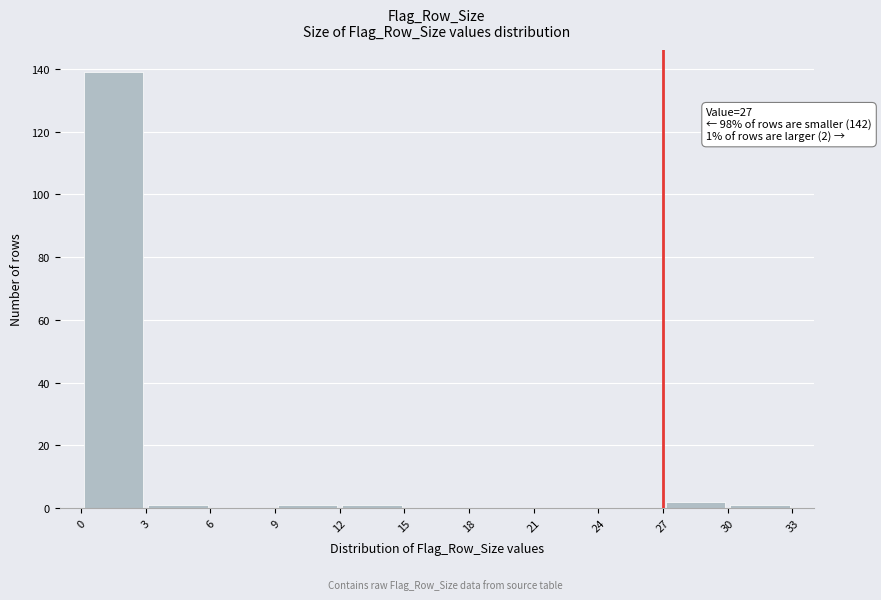

Over which range of the x-axis is the bar tallest?

0 to 3